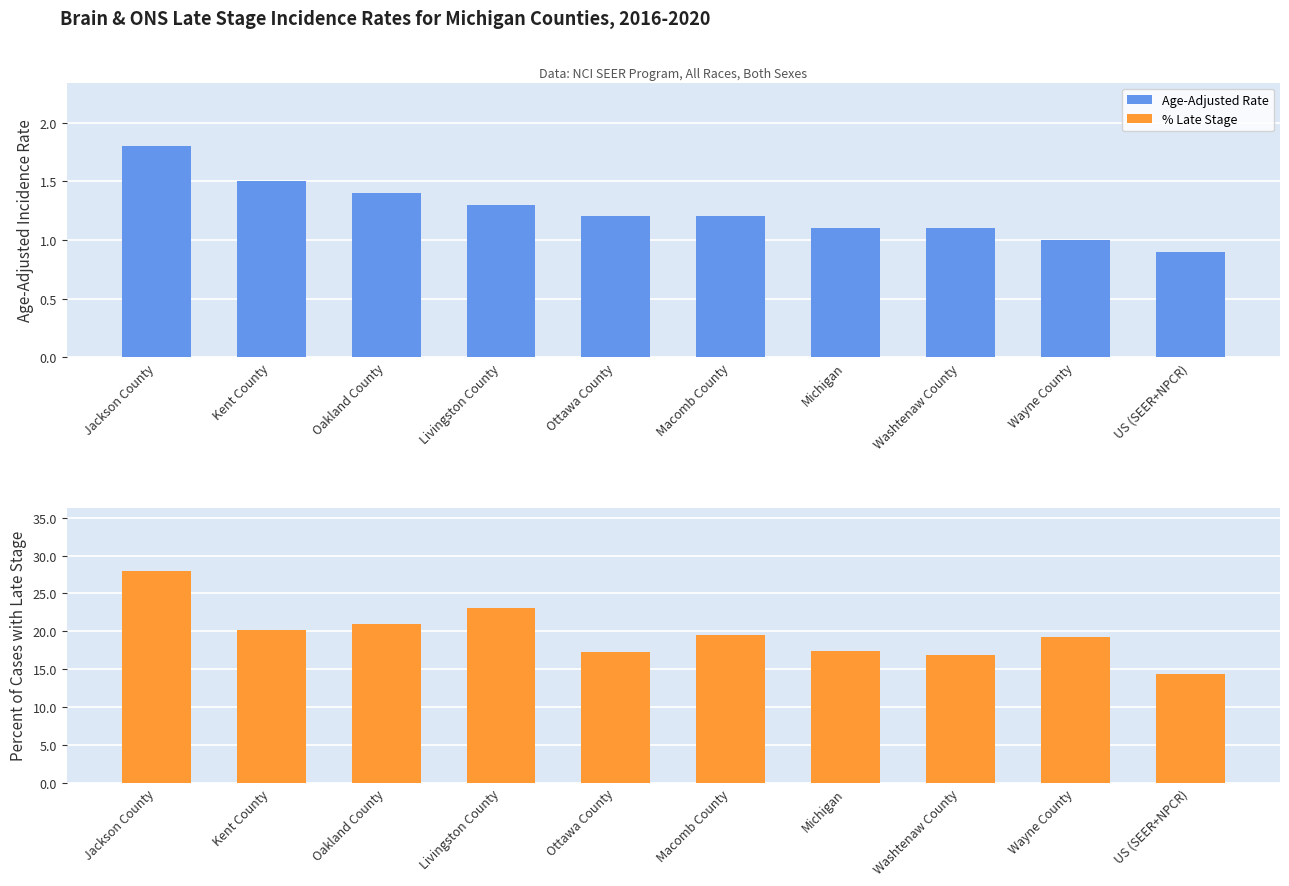

Which category has the lowest value in the % Late Stage series?

US (SEER+NPCR)